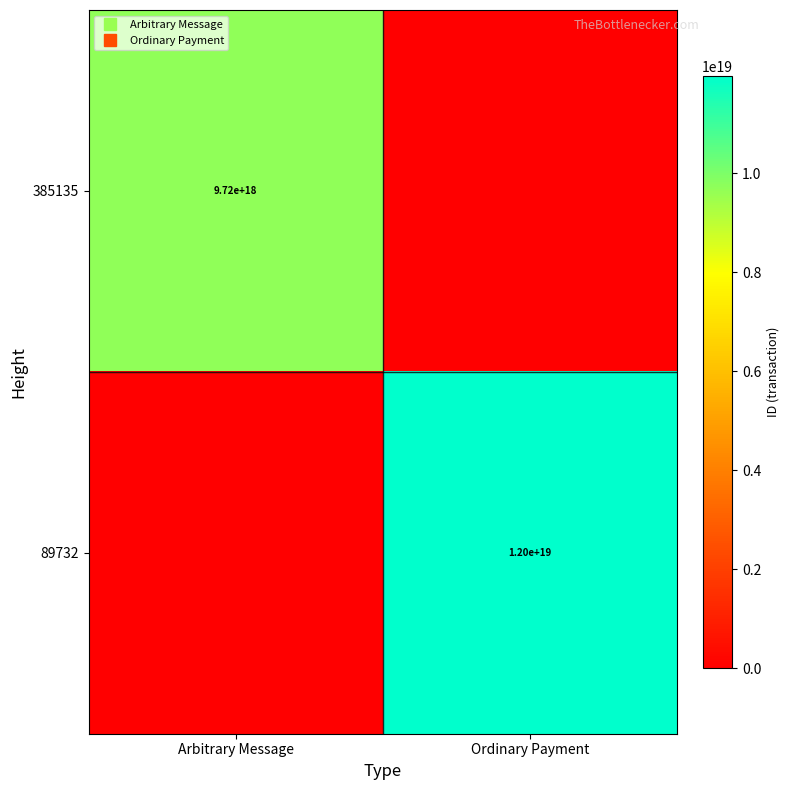

What is the sum of the 385135 values at Arbitrary Message and Ordinary Payment?

9722049683629664256